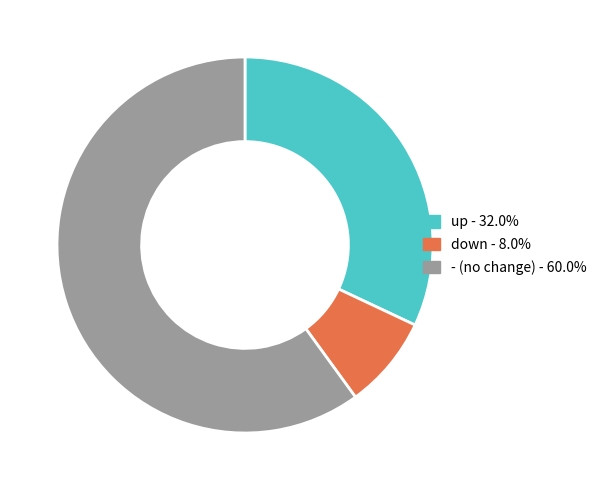

Which has a higher value, up or -?

-